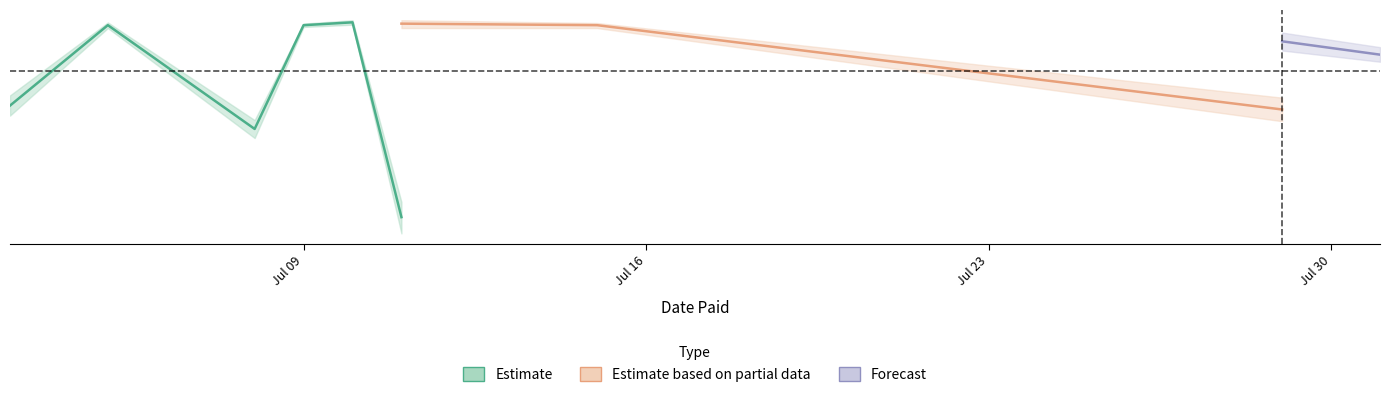

What are all the series names shown in the legend?

Estimate, Estimate based on partial data, Forecast